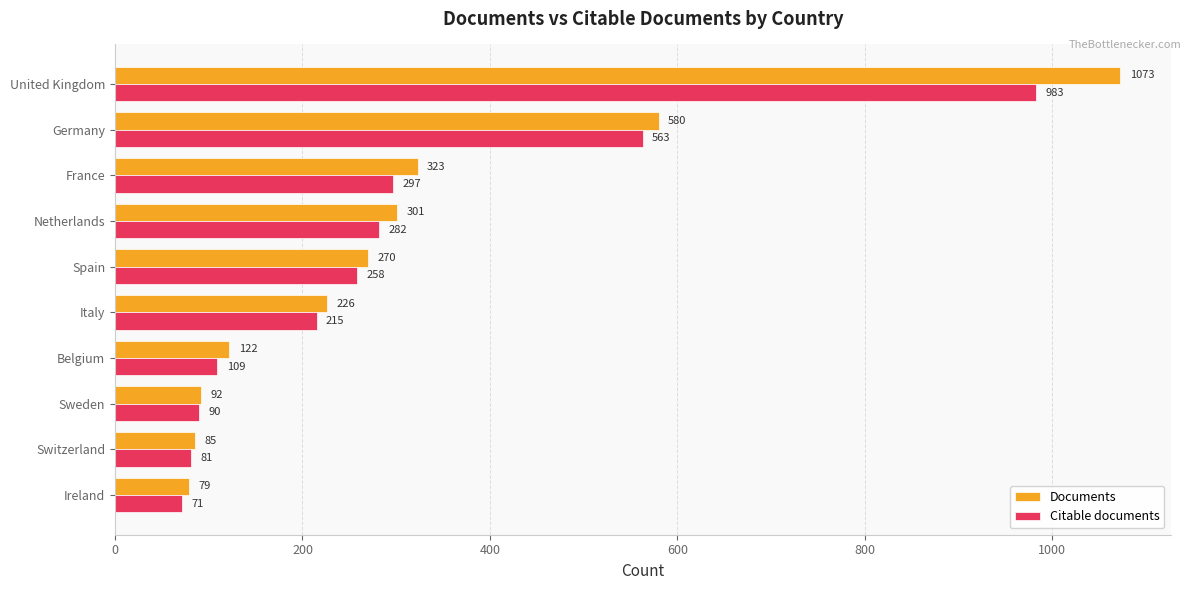

What are all the series names shown in the legend?

Documents, Citable documents